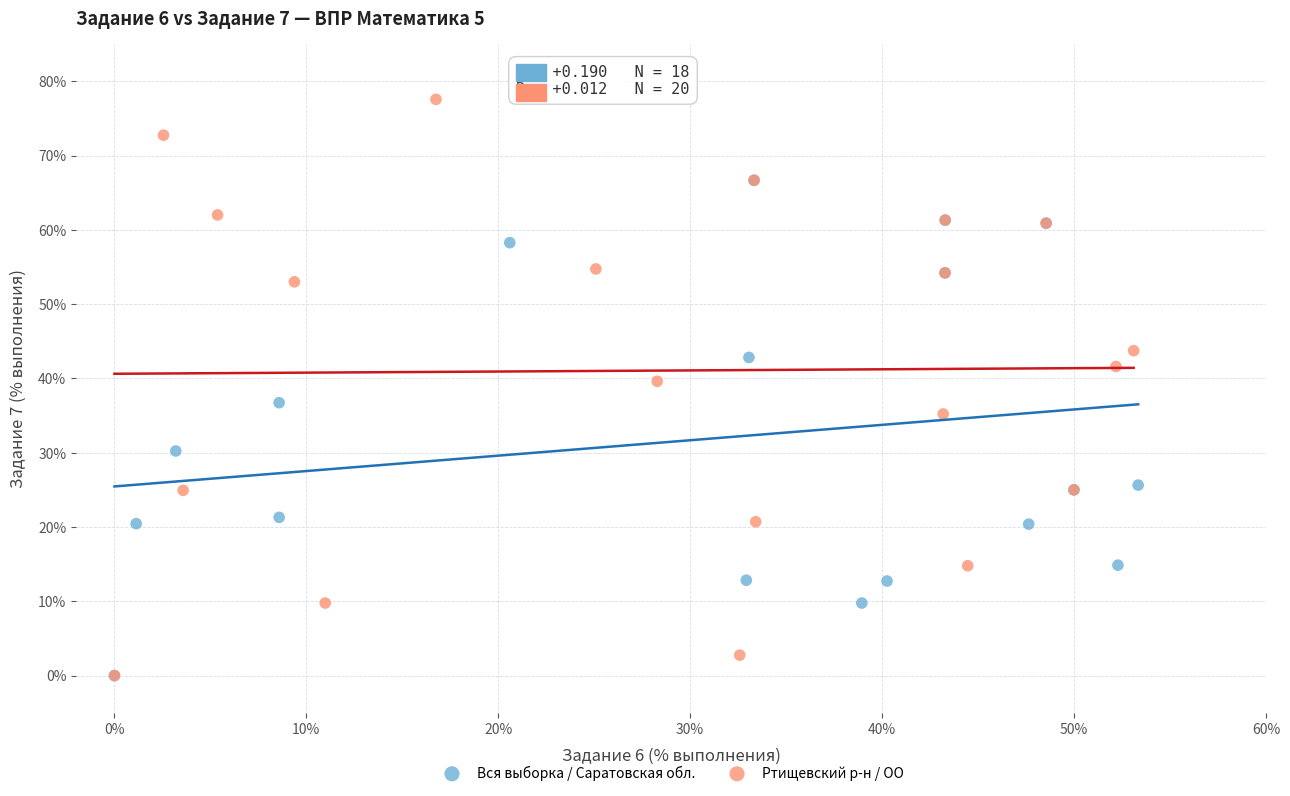

Which series contains the highest Y value?

Ртищевский р-н / ОО